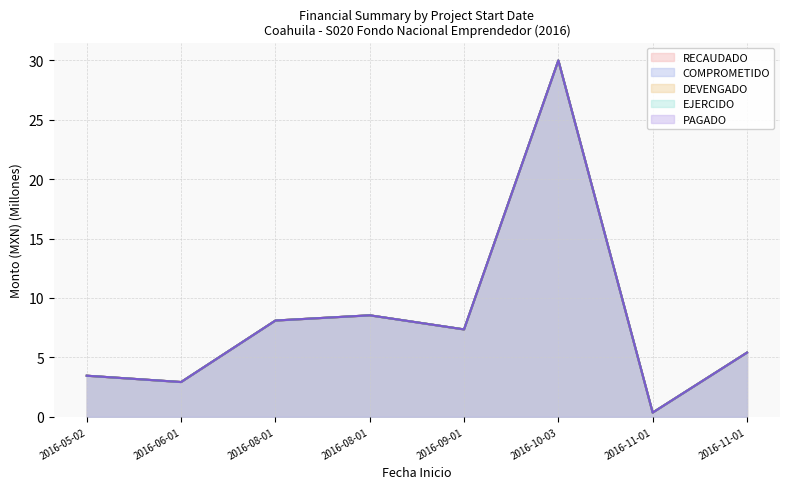

The value of EJERCIDO at 2016-06-01 is 4.8. True or false?

False